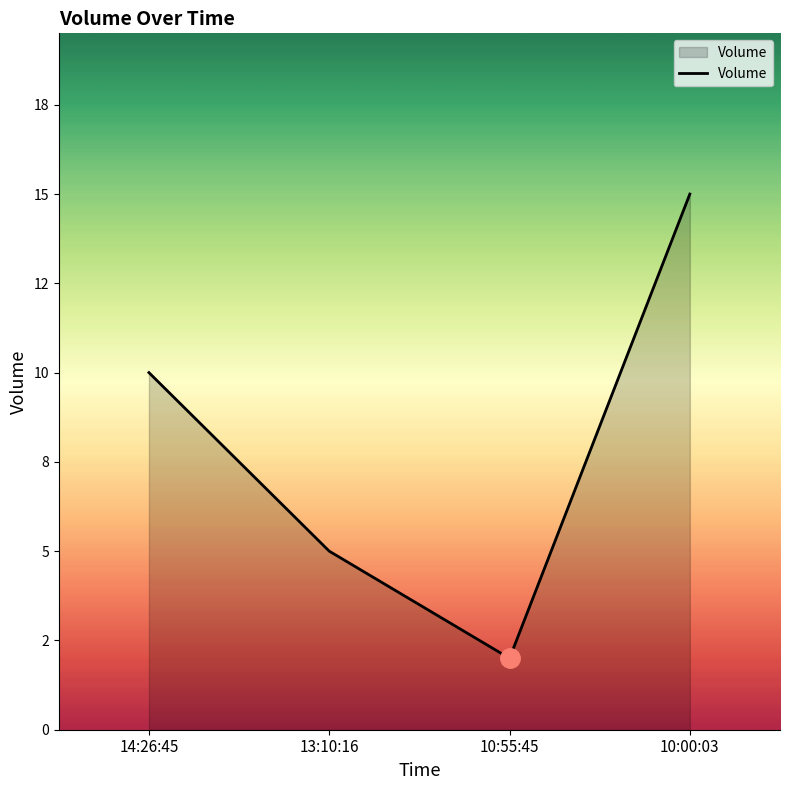

Does the chart display data point markers on the line(s)?

No